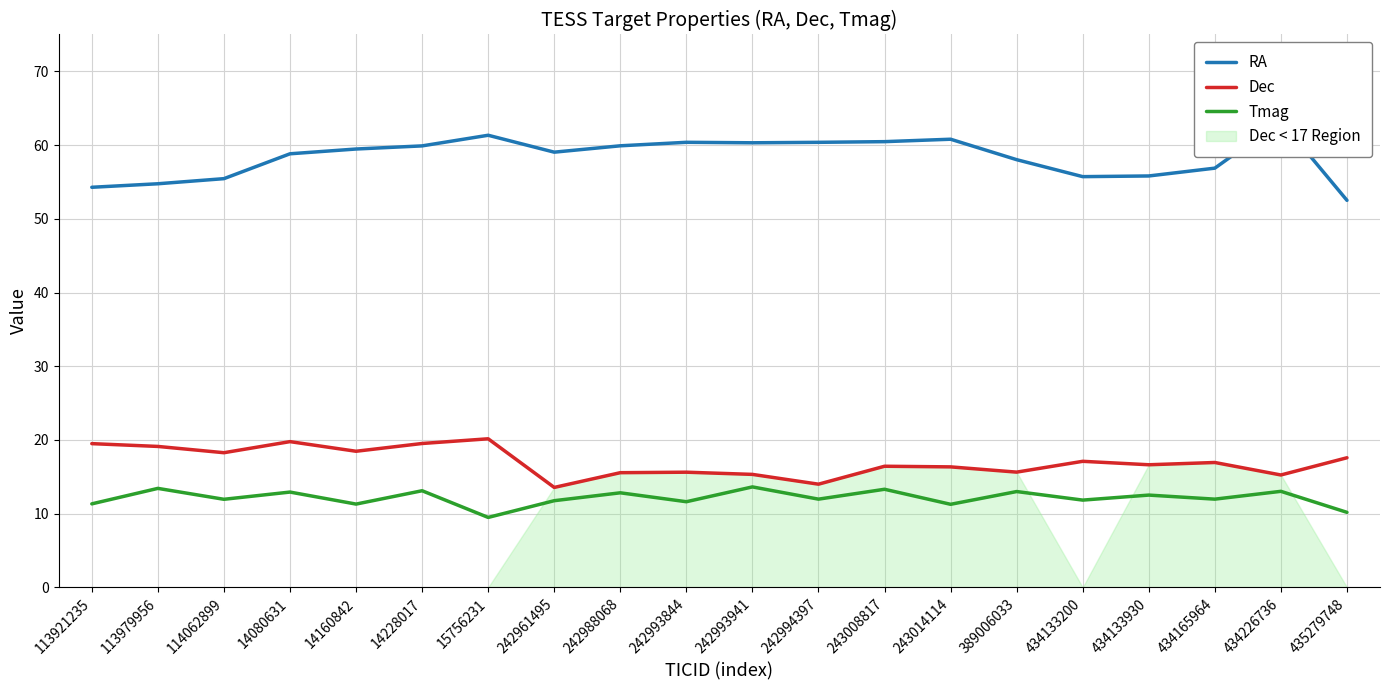

True or false: Dec has a value of 16.4 at 243008817.

True